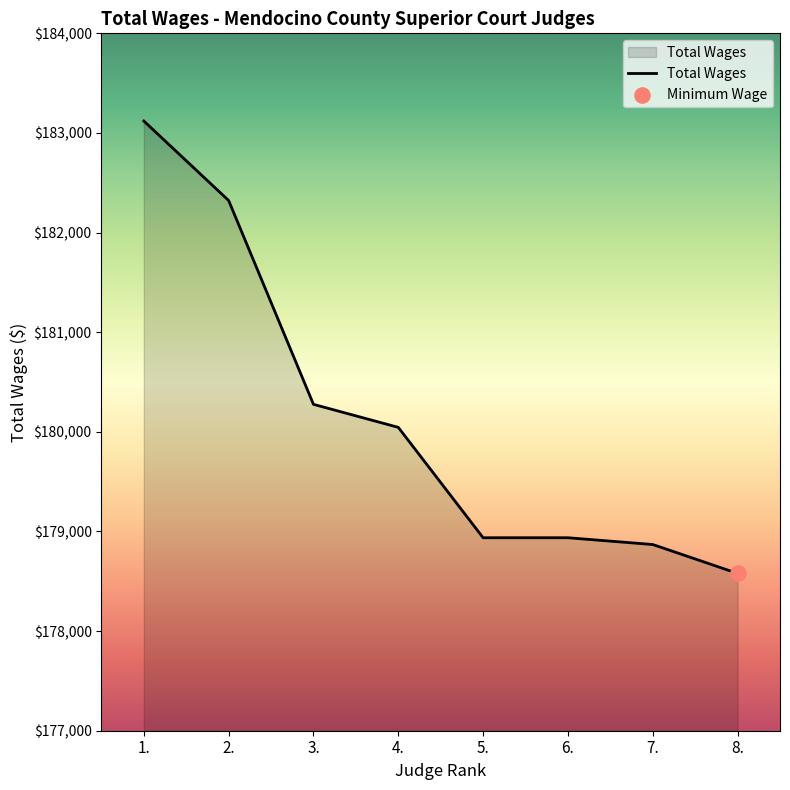

Which has a higher value, 4. or 6.?

4.